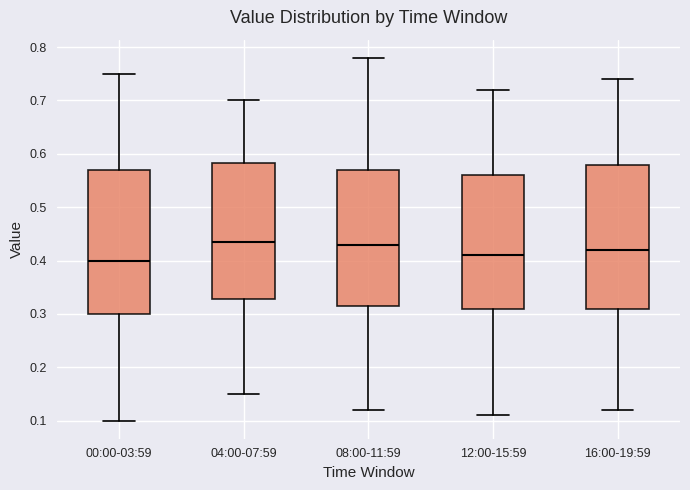

Reading left to right, transcribe this box plot: for each box, give where its median line is, the range the box spans, and where its two whiskers end, as read against the y-axis. The values are not printed on the chart, so give them approximately, as read against the axis.

00:00-03:59: median 0.40, box 0.30 to 0.57, whiskers 0.10 to 0.75
04:00-07:59: median 0.44, box 0.33 to 0.58, whiskers 0.15 to 0.70
08:00-11:59: median 0.43, box 0.32 to 0.57, whiskers 0.12 to 0.78
12:00-15:59: median 0.41, box 0.31 to 0.56, whiskers 0.11 to 0.72
16:00-19:59: median 0.42, box 0.31 to 0.58, whiskers 0.12 to 0.74